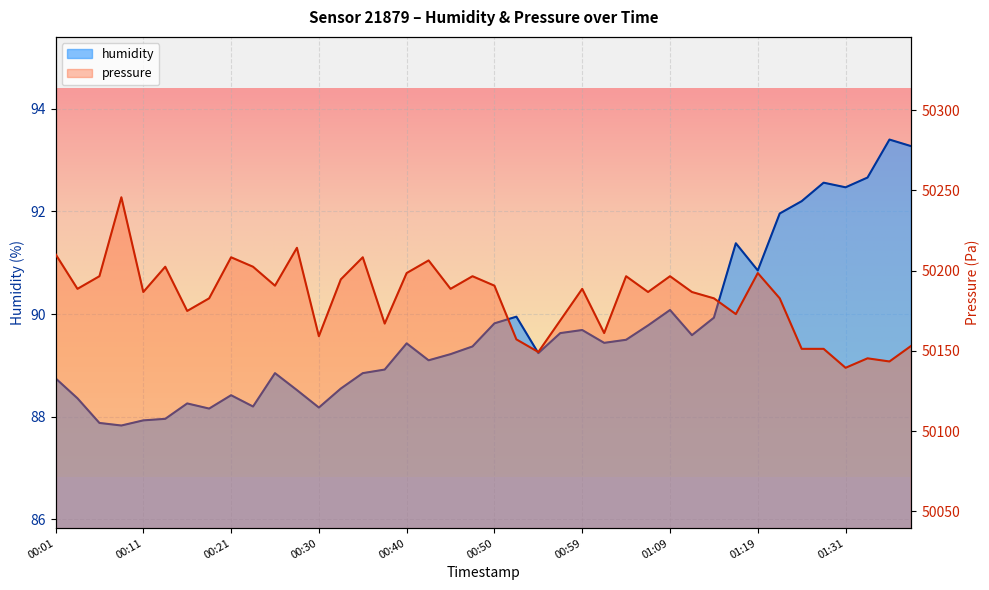

Count the number of data series in this chart.

2